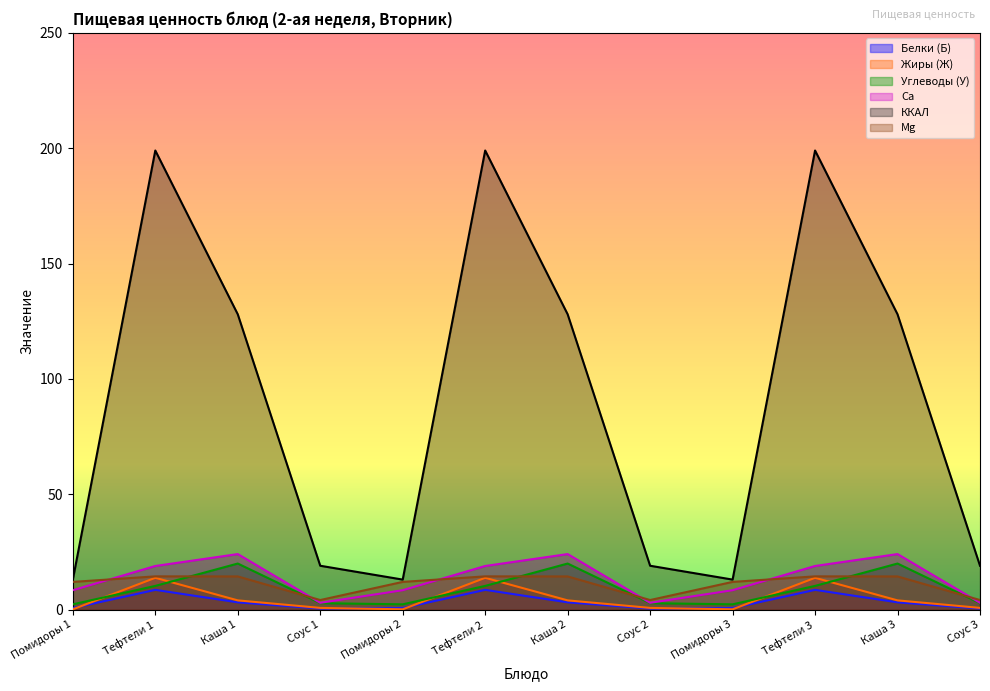

What is the sum of all Белки (Б) values?

38.4